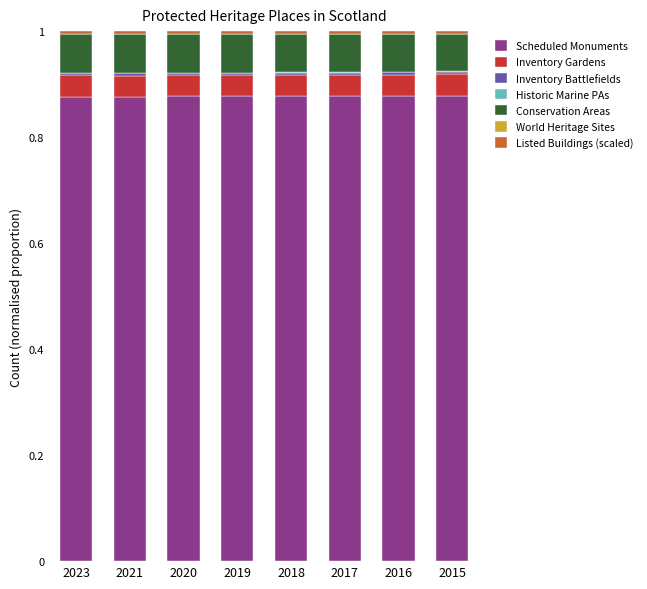

True or false: Scheduled Monuments has a value of 1.5 at 2017.

False